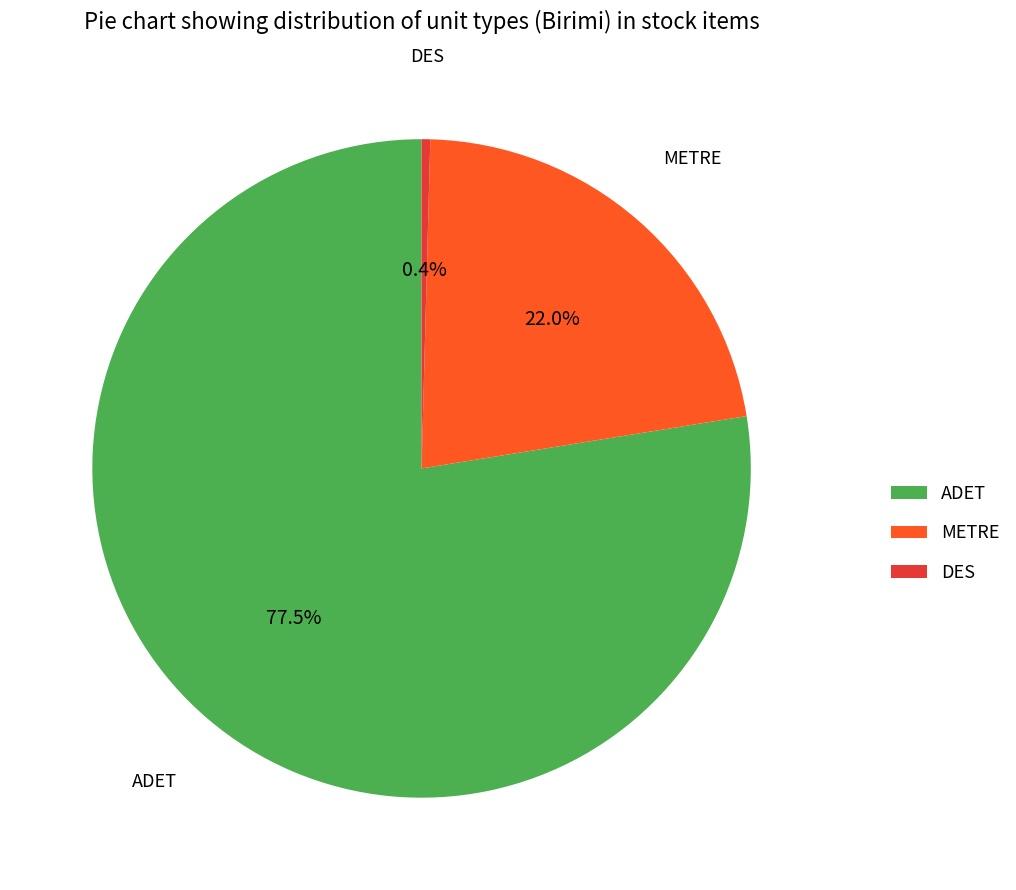

How much of the chart is everything except DES?

99.6%